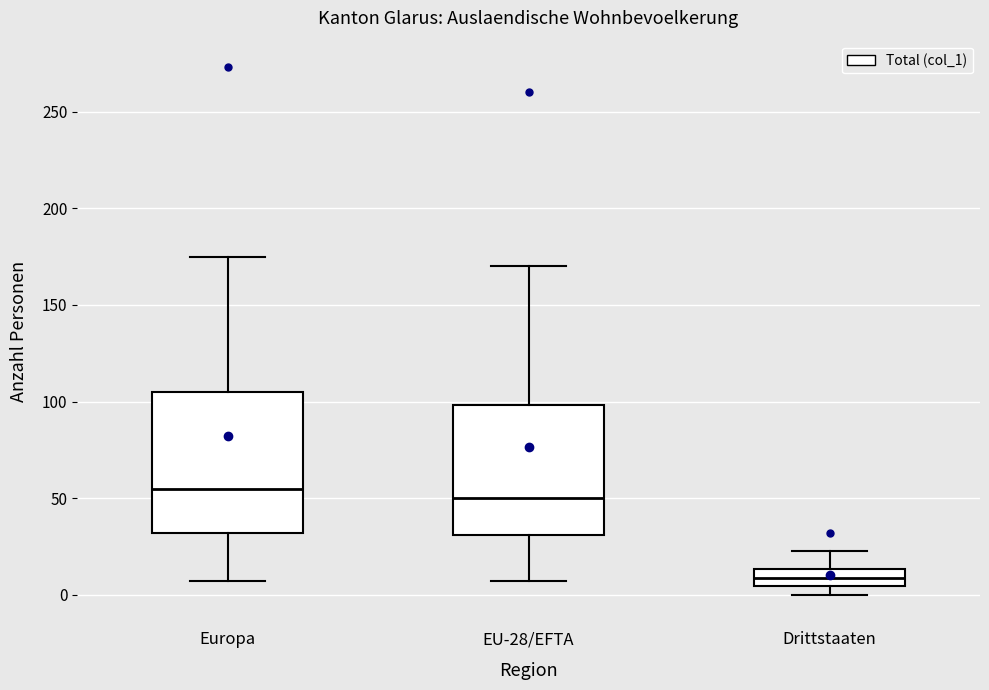

Reading left to right, transcribe this box plot: for each box, give where its median line is, the range the box spans, and where its two whiskers end, as read against the y-axis. The values are not printed on the chart, so give them approximately, as read against the axis.

Europa: median 55, box 30 to 105, whiskers 5 to 175
EU-28/EFTA: median 50, box 30 to 100, whiskers 5 to 170
Drittstaaten: median 10, box 5 to 15, whiskers 0 to 25